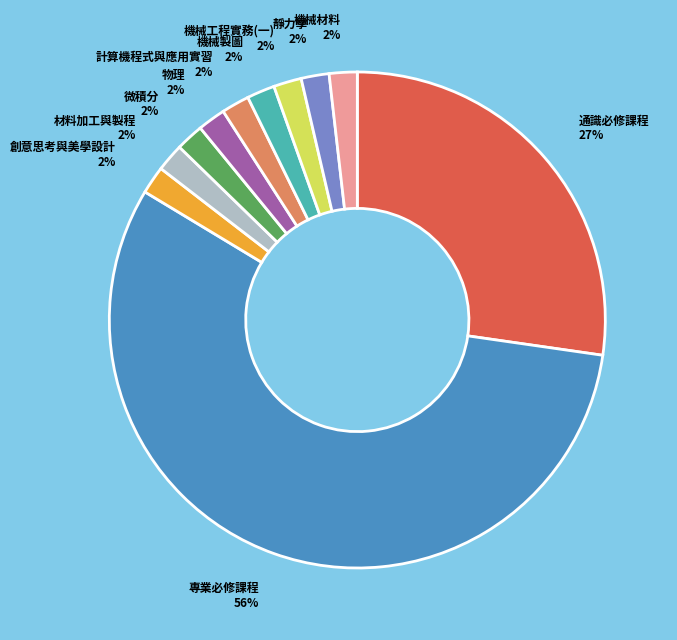

Which category accounts for the majority?

專業必修課程